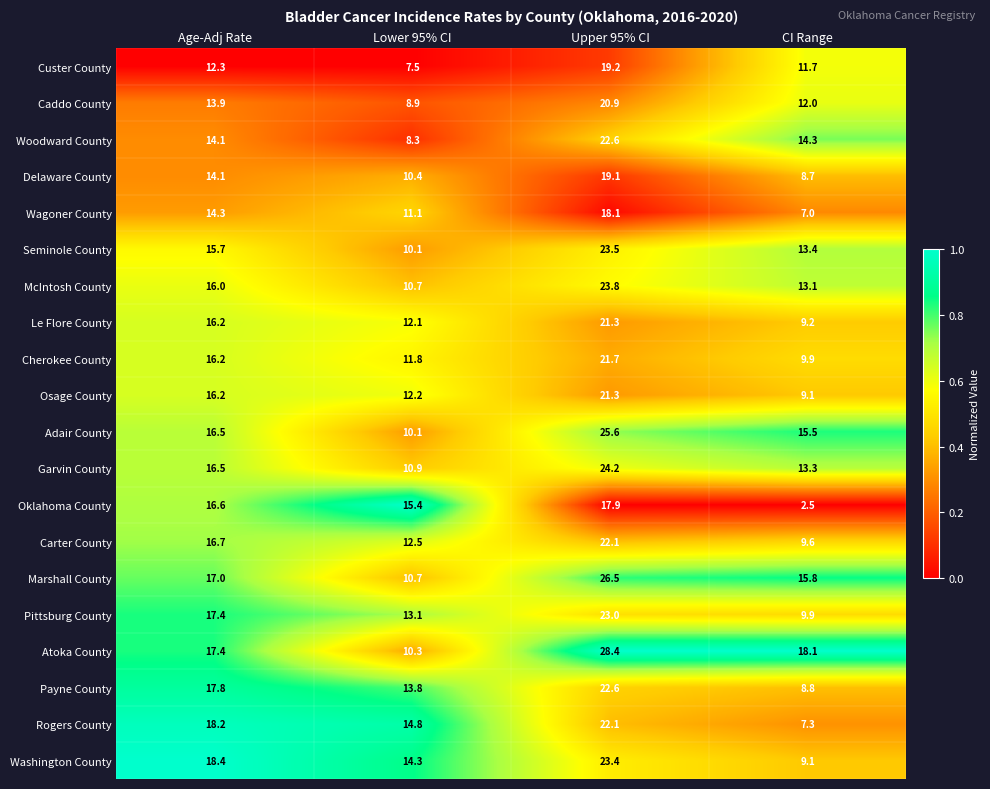

The value of Osage County at Upper 95% CI is 8.4. True or false?

False